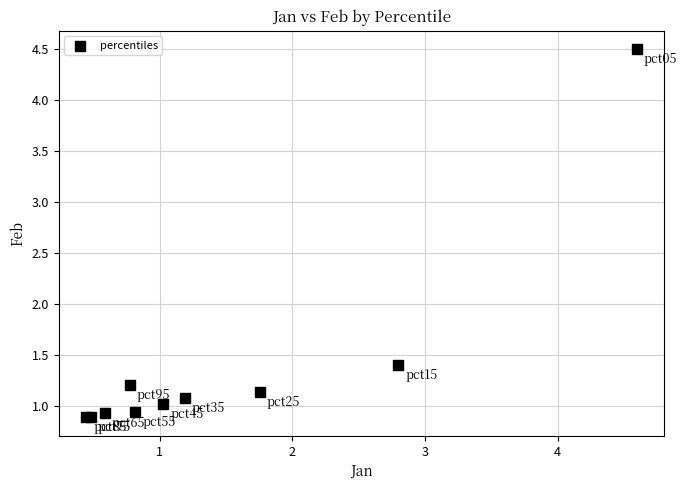

What Y value in the scatter plot is closest to 2?

1.4